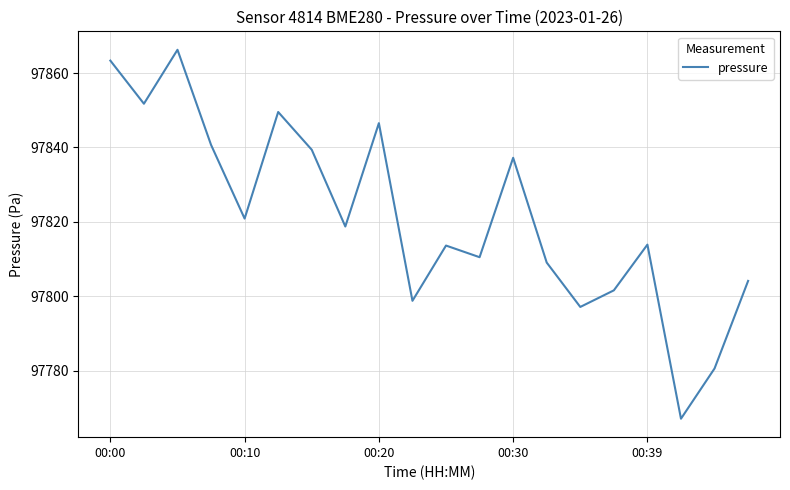

What is the difference between the second highest and minimum values?

96.2